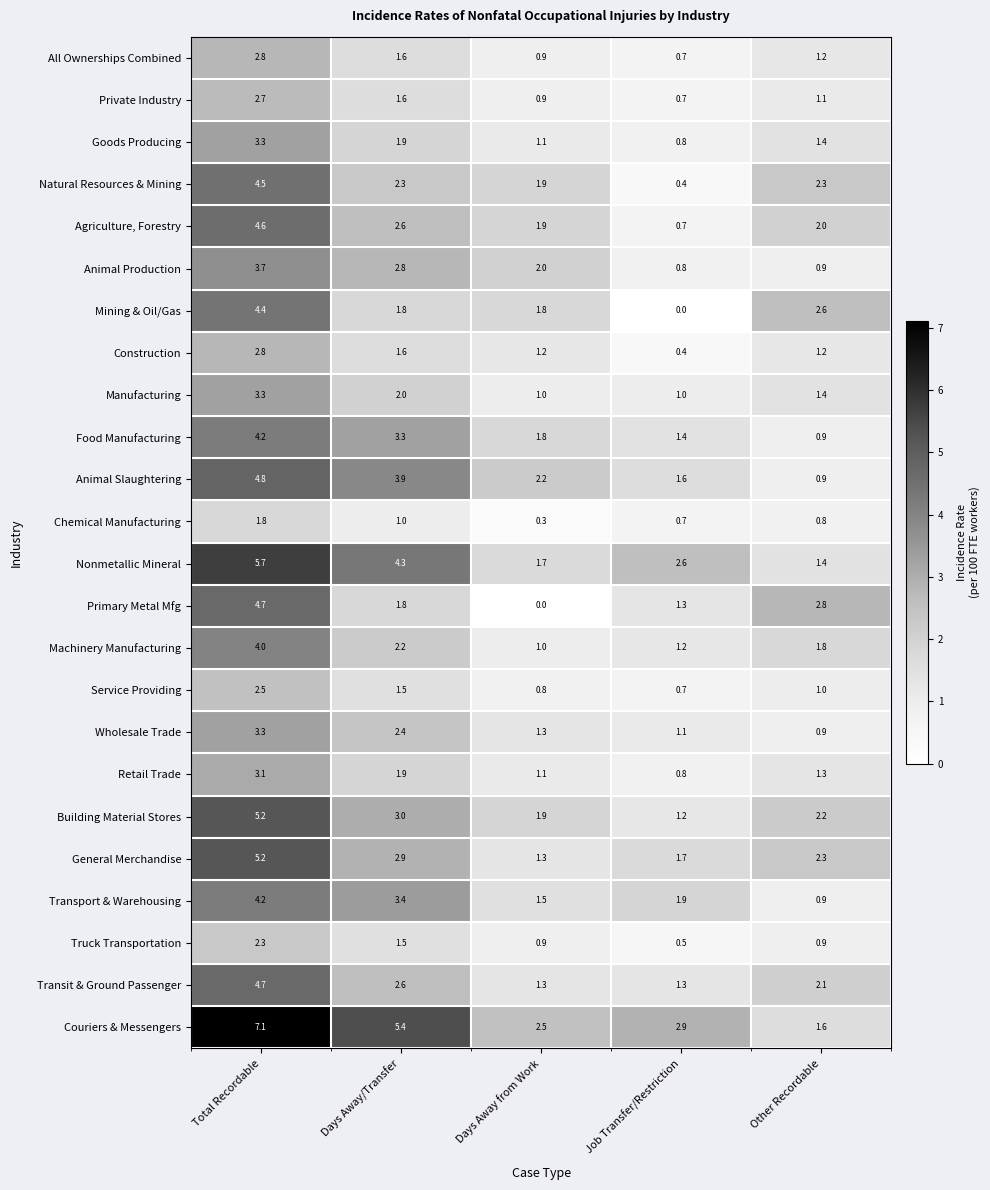

At which category is the sum across all series the highest?

Total Recordable